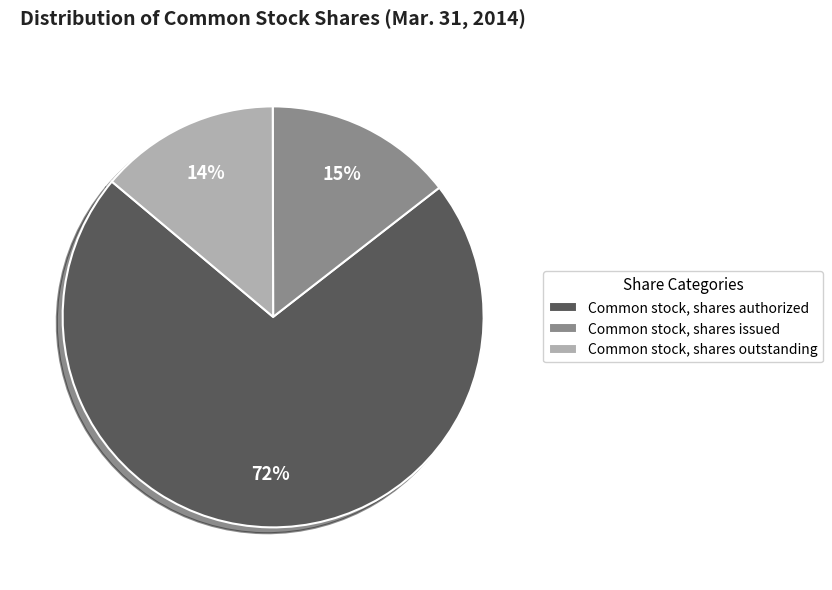

Does Common stock, shares issued represent more than half of the total?

No